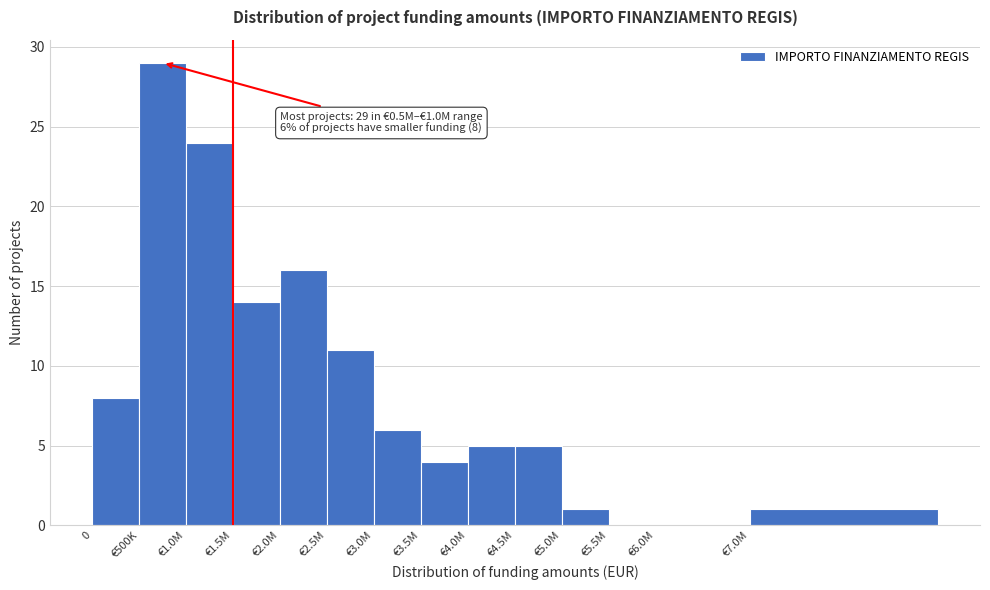

Reading left to right, what are all the values shown in this chart?

0=8	€500K=29	€1.0M=24	€1.5M=14	€2.0M=16	€2.5M=11	€3.0M=6	€3.5M=4	€4.0M=5	€4.5M=5	€5.0M=1	€5.5M=0	€6.0M=0	€7.0M=1